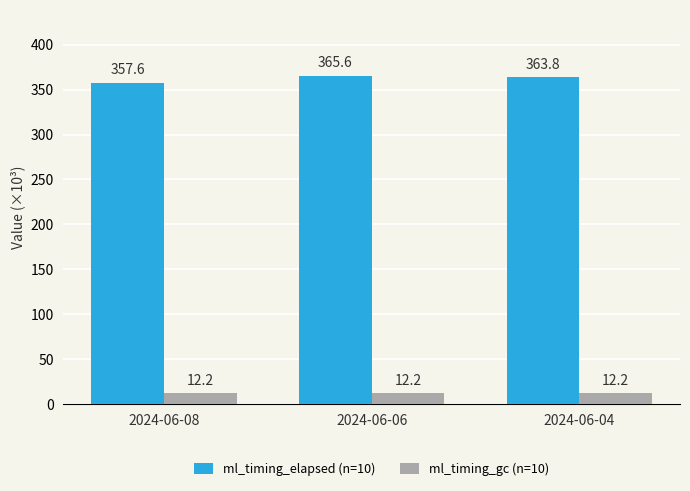

Reading right to left, what are all the values shown in this chart?

ml_timing_elapsed (n=10): 363.8	365.6	357.6
ml_timing_gc (n=10): 12.2	12.2	12.2